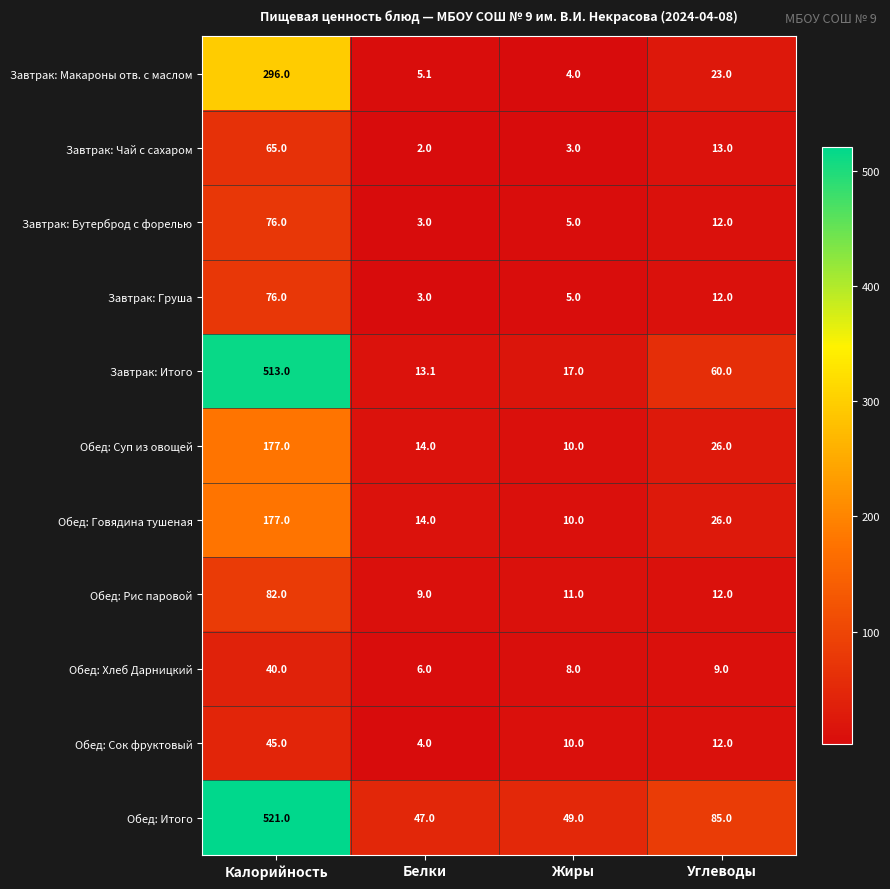

List the labels in order of Обед: Рис паровой value, smallest first.

Белки, Жиры, Углеводы, Калорийность